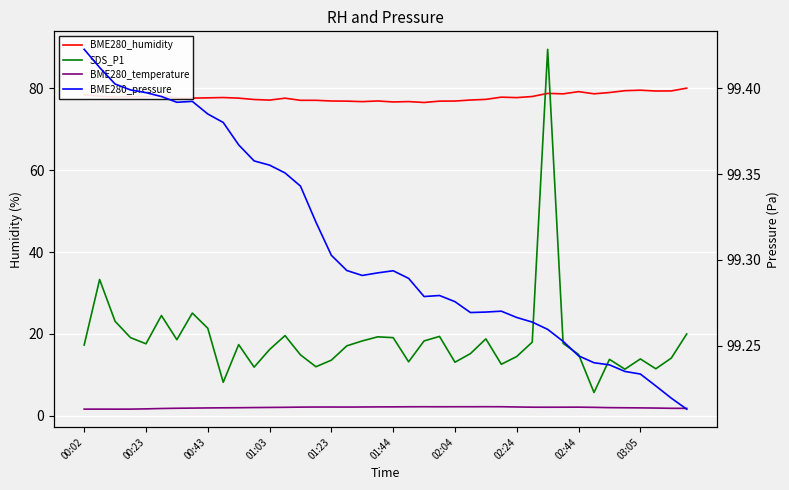

Which series ends up on top after the final intersection of BME280_humidity and SDS_P1?

BME280_humidity